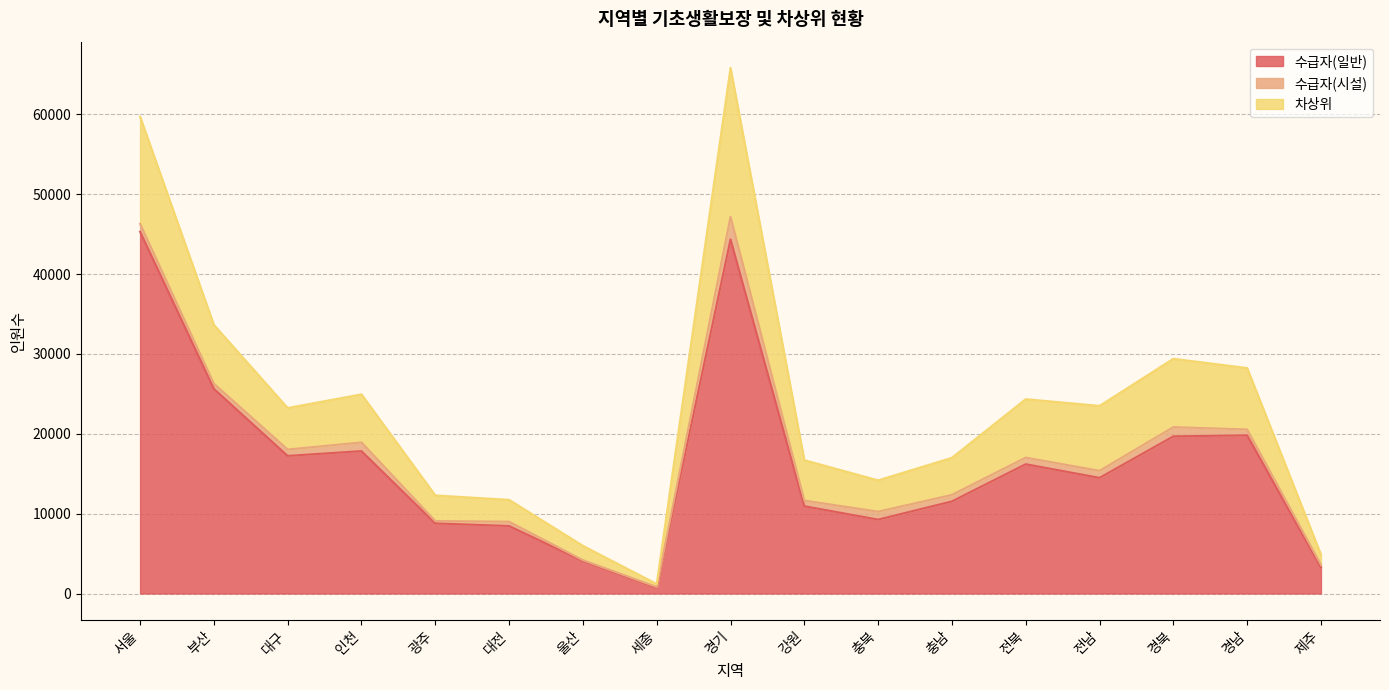

The 차상위 series shows 3143 at 충남. True or false?

False